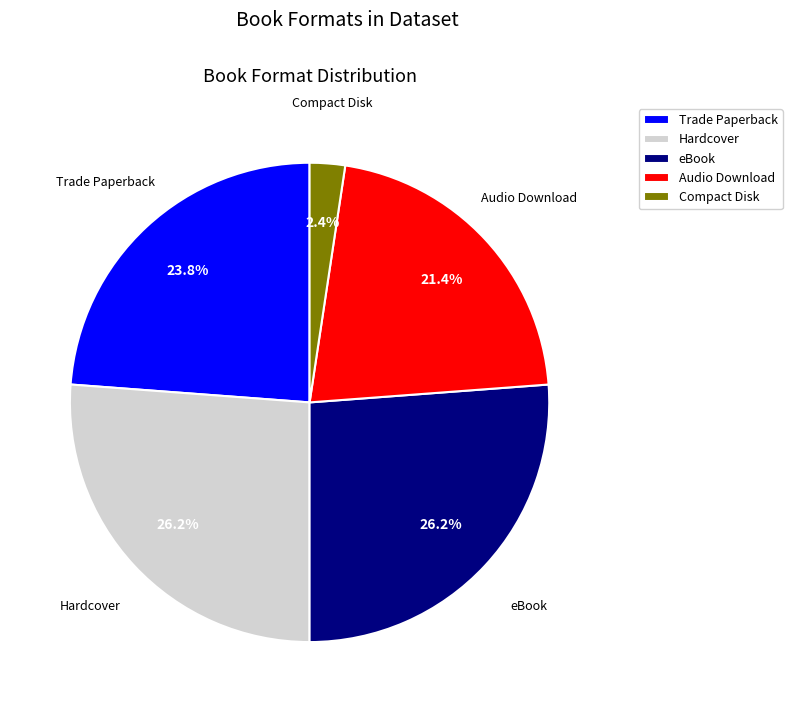

What is the smallest slice in the pie chart?

Compact Disk